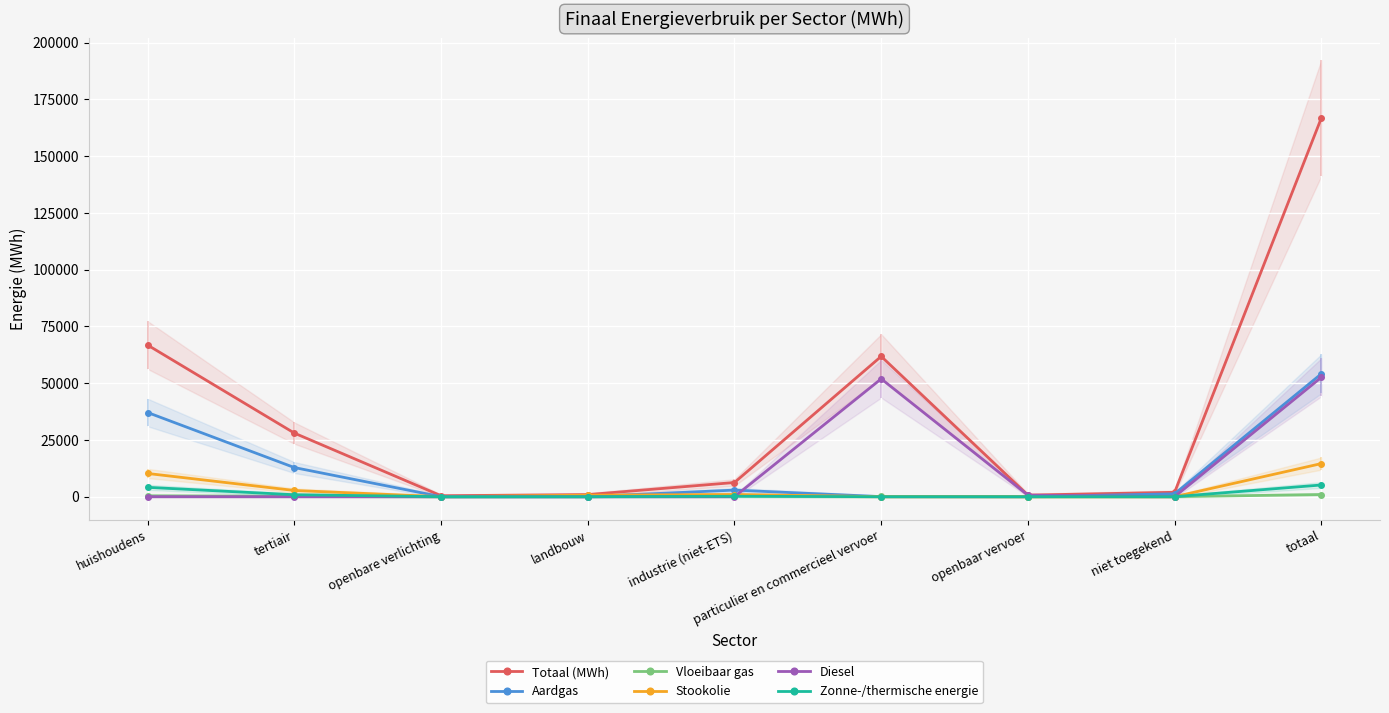

Count the number of data series in this chart.

6